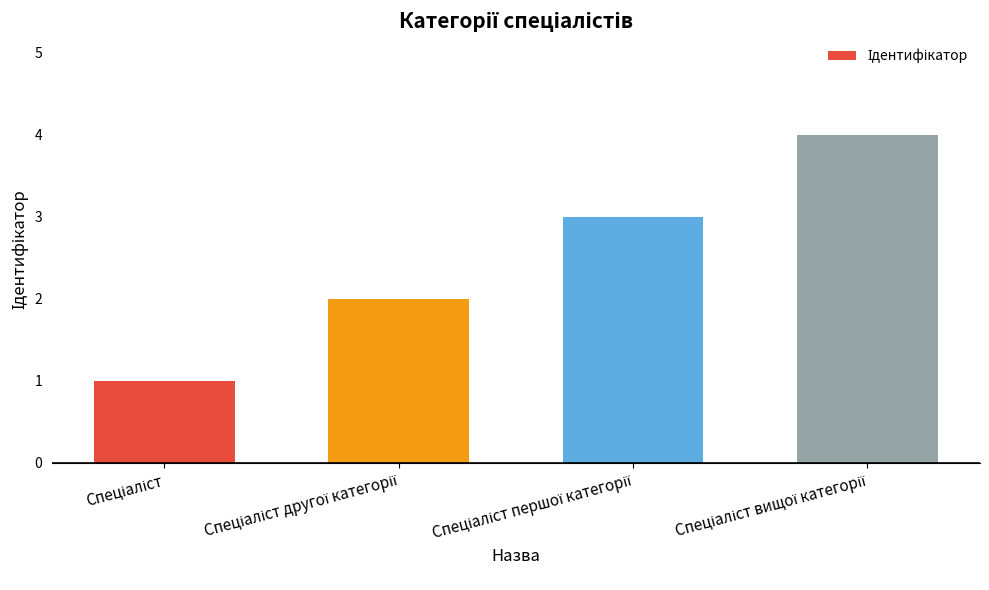

What is the greatest value displayed?

4